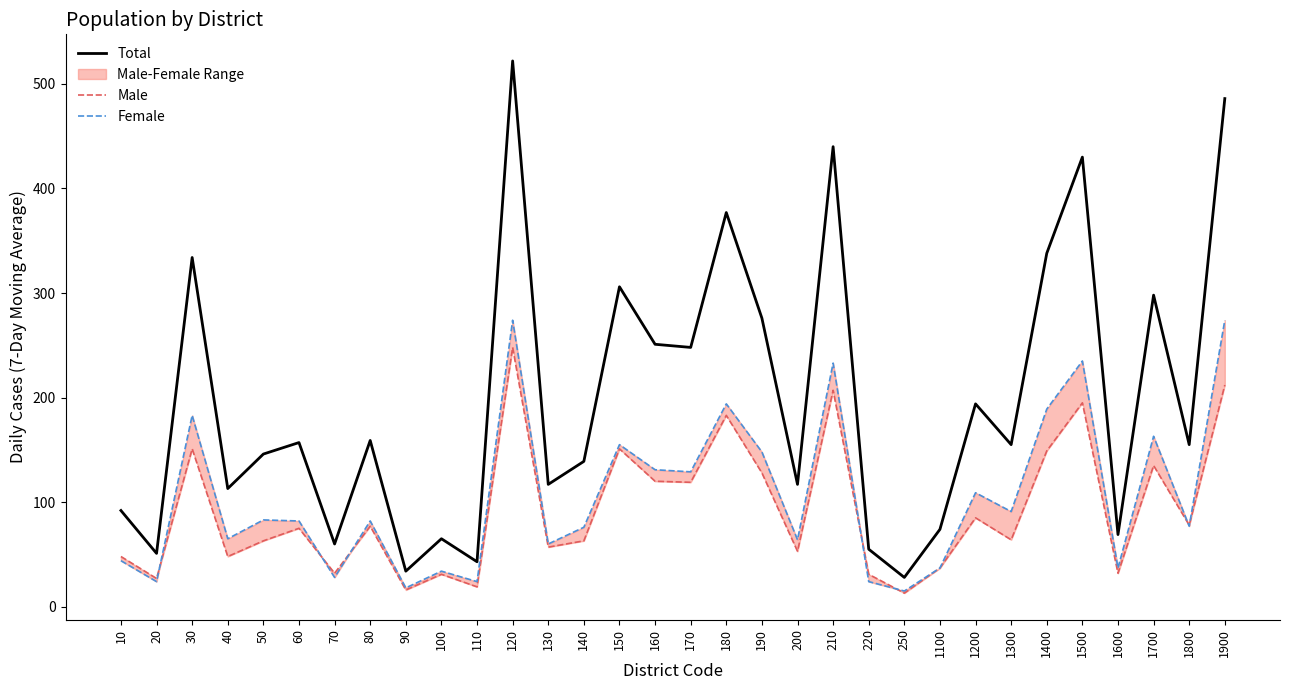

Is it true that Female equals 37 at 1600?

True